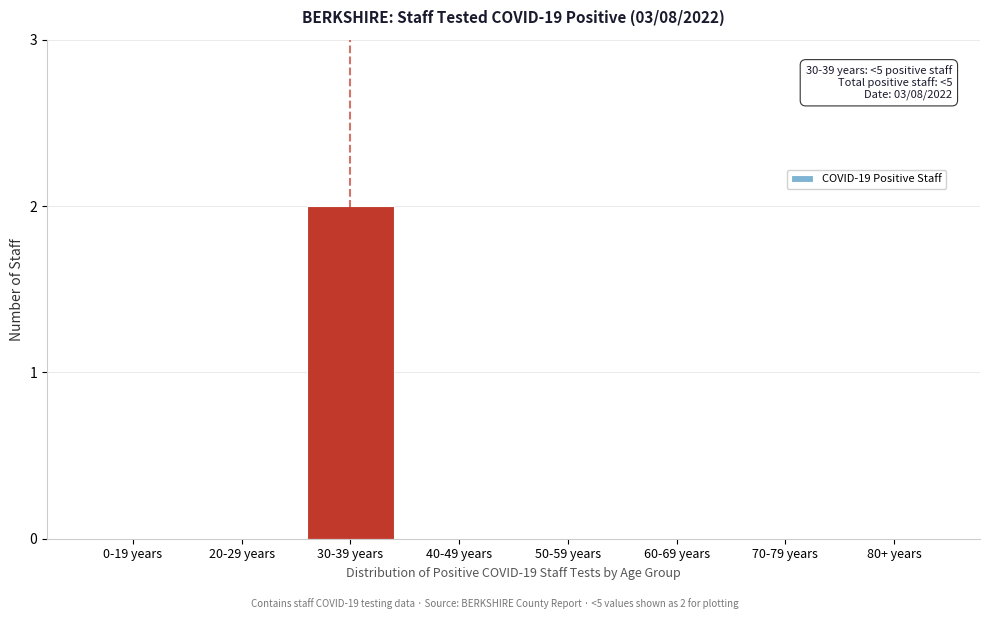

Reading left to right, what are all the values shown in this chart?

0-19 years=0	20-29 years=0	30-39 years=2	40-49 years=0	50-59 years=0	60-69 years=0	70-79 years=0	80+ years=0